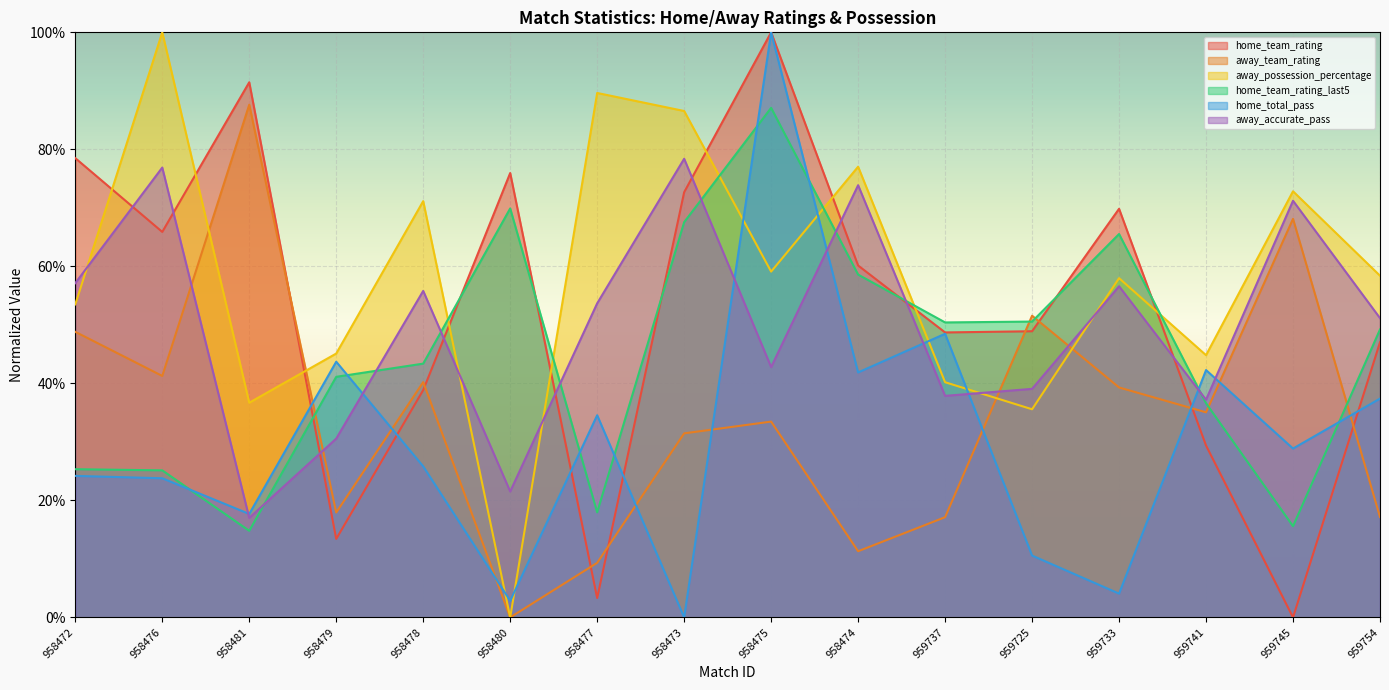

Rank the categories by away_team_rating value from highest to lowest.

958481, 959745, 959725, 958472, 958476, 958478, 959733, 959741, 958475, 958473, 958479, 959754, 959737, 958474, 958477, 958480